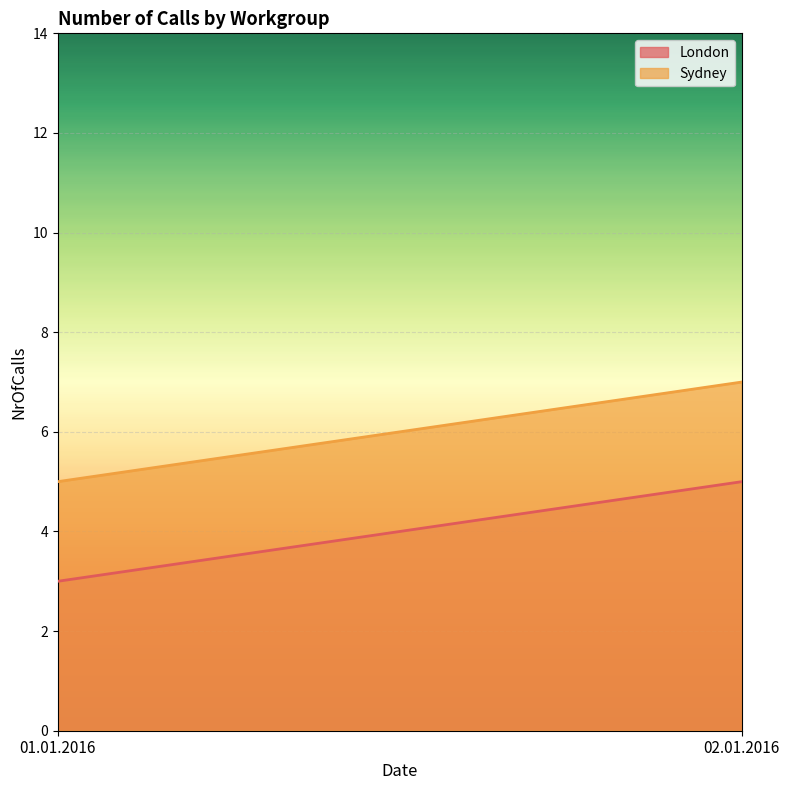

At how many categories does at least one series exceed 3?

2